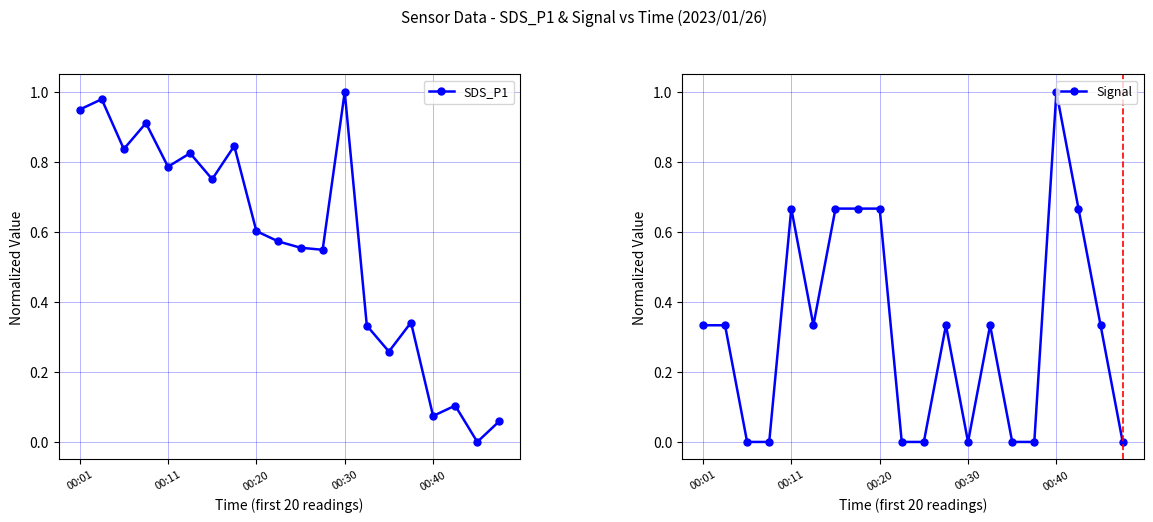

Reading right to left, list all the values displayed in this chart.

SDS_P1: 0.1	0.0	0.1	0.1	0.3	0.3	0.3	1.0	0.5	0.6	0.6	0.6	0.8	0.8	0.8	0.8	0.9	0.8	1.0	0.9
Signal: 0.0	0.3	0.7	1.0	0.0	0.0	0.3	0.0	0.3	0.0	0.0	0.7	0.7	0.7	0.3	0.7	0.0	0.0	0.3	0.3